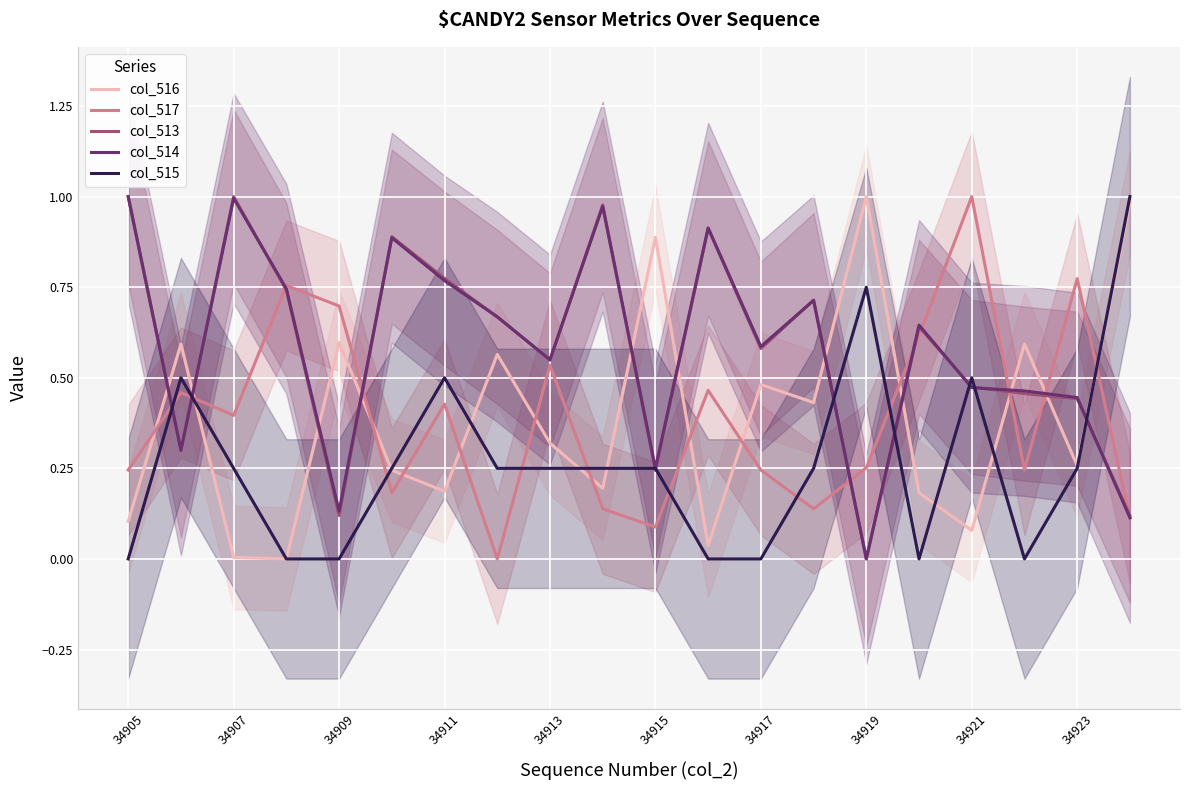

What is the difference between the col_517 values at 15 and 13?

0.5